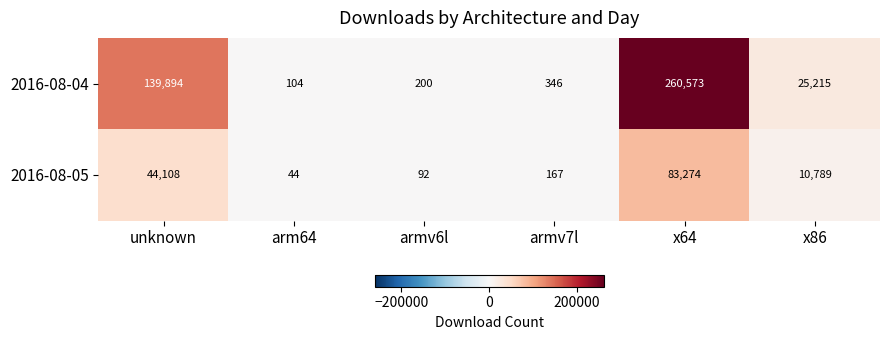

Count the number of categories in the chart.

6